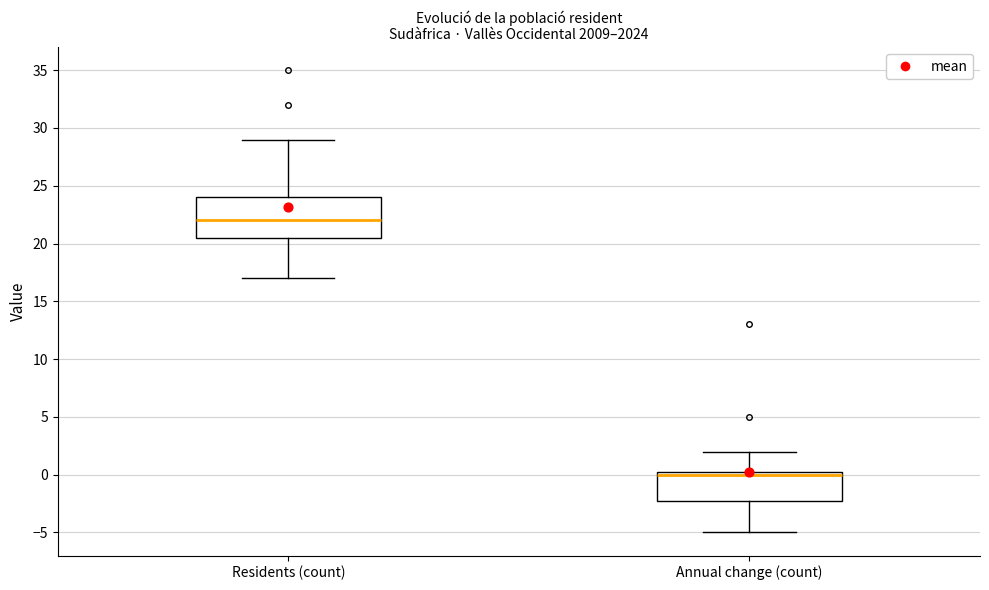

Which box is the tallest, from its lower edge to its upper edge?

Residents (count)